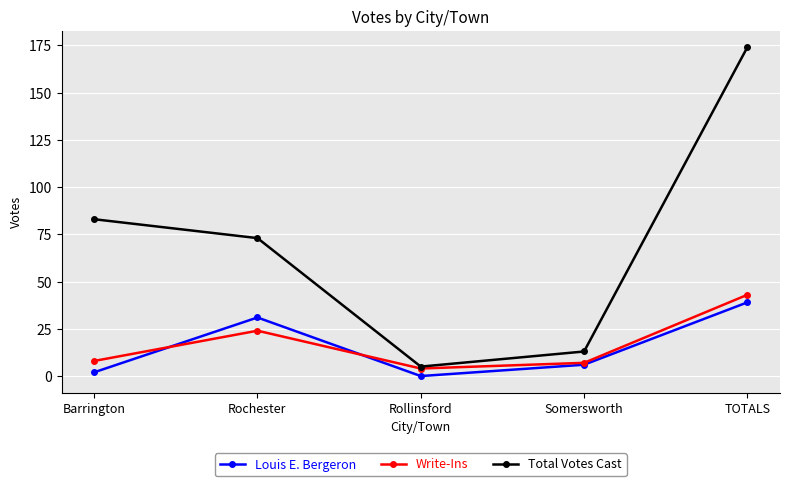

Is it true that Write-Ins equals 40 at Rochester?

False